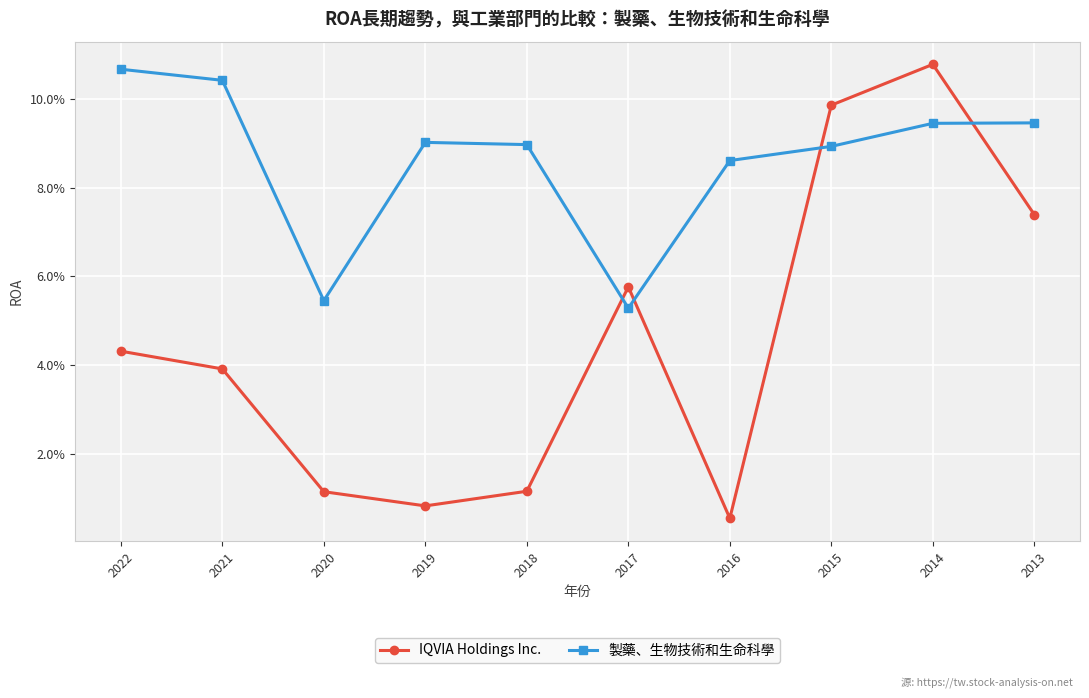

After their last crossing, which series has the higher values: IQVIA Holdings Inc. or 製藥、生物技術和生命科學?

製藥、生物技術和生命科學